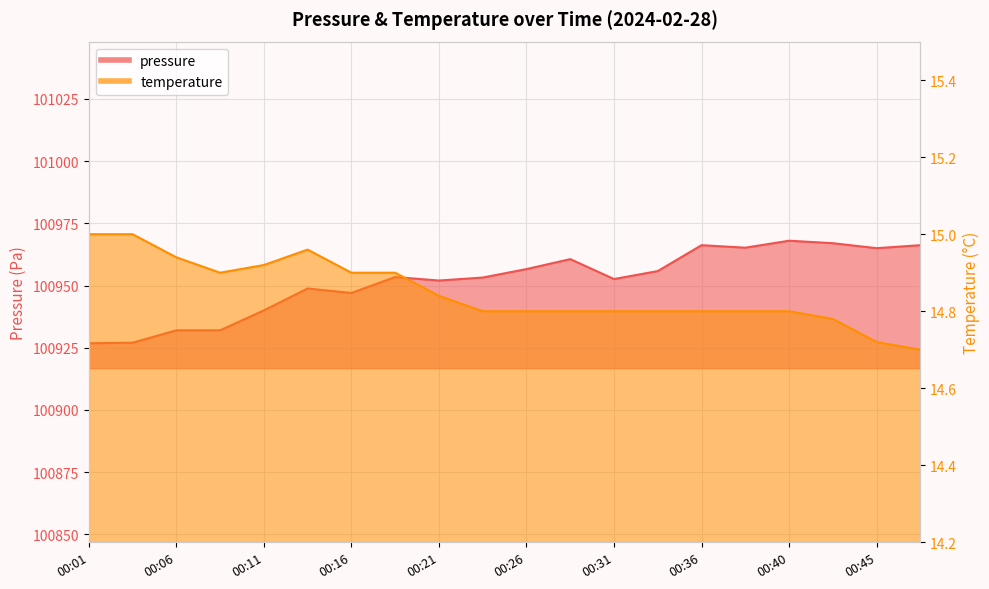

Between 00:19 and 00:26, which series saw the biggest shift?

pressure